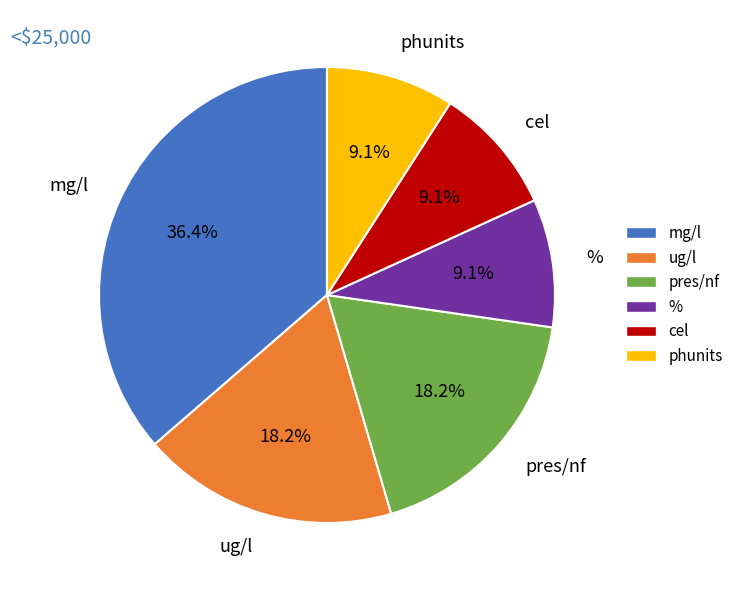

Which slice is the largest?

mg/l